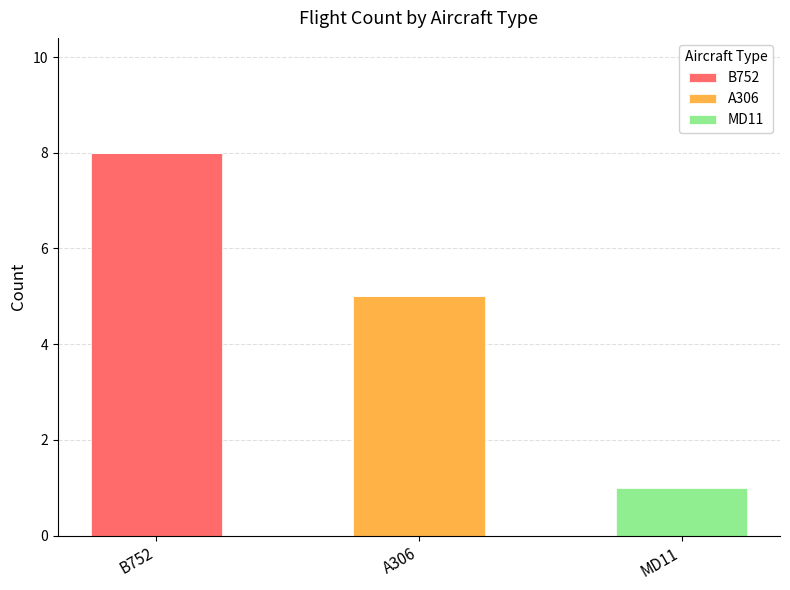

Reading left to right, what are the values for B752?

B752=8	A306=0	MD11=0